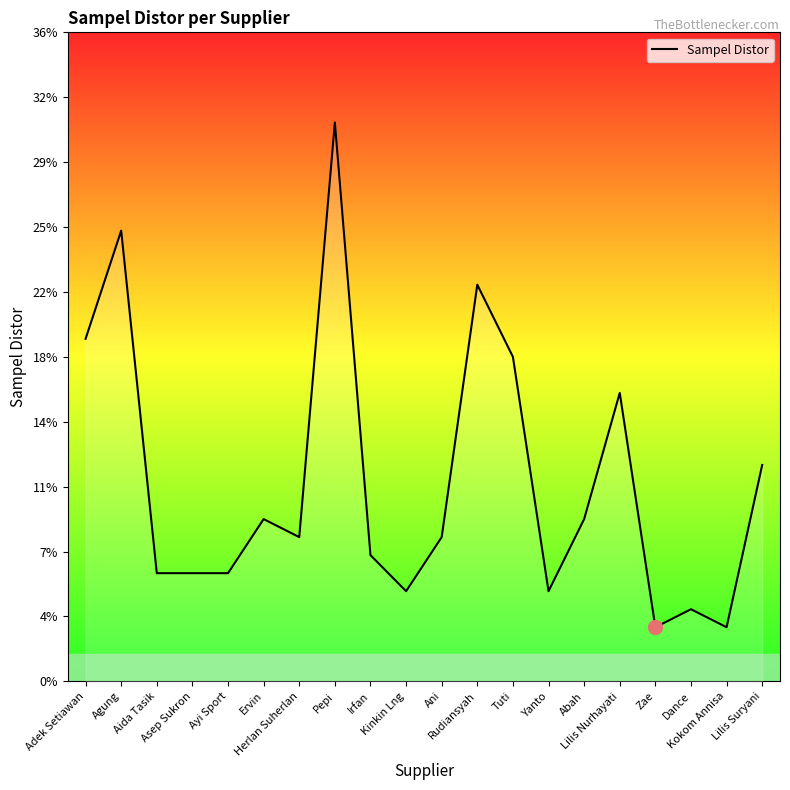

Between Tuti and Rudiansyah, which is larger?

Rudiansyah